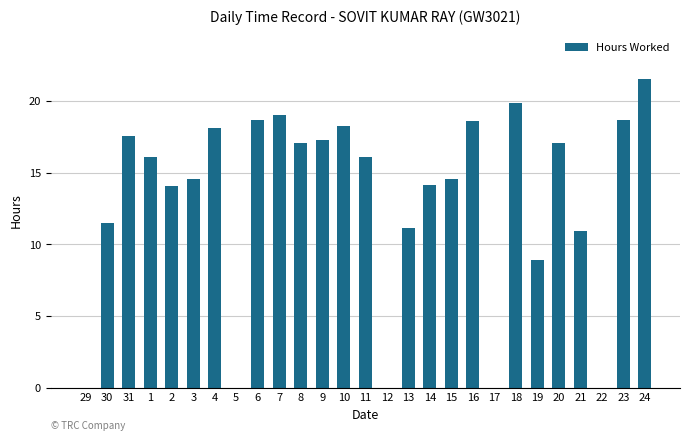

Are the bars grouped side by side (vs. stacked)?

No